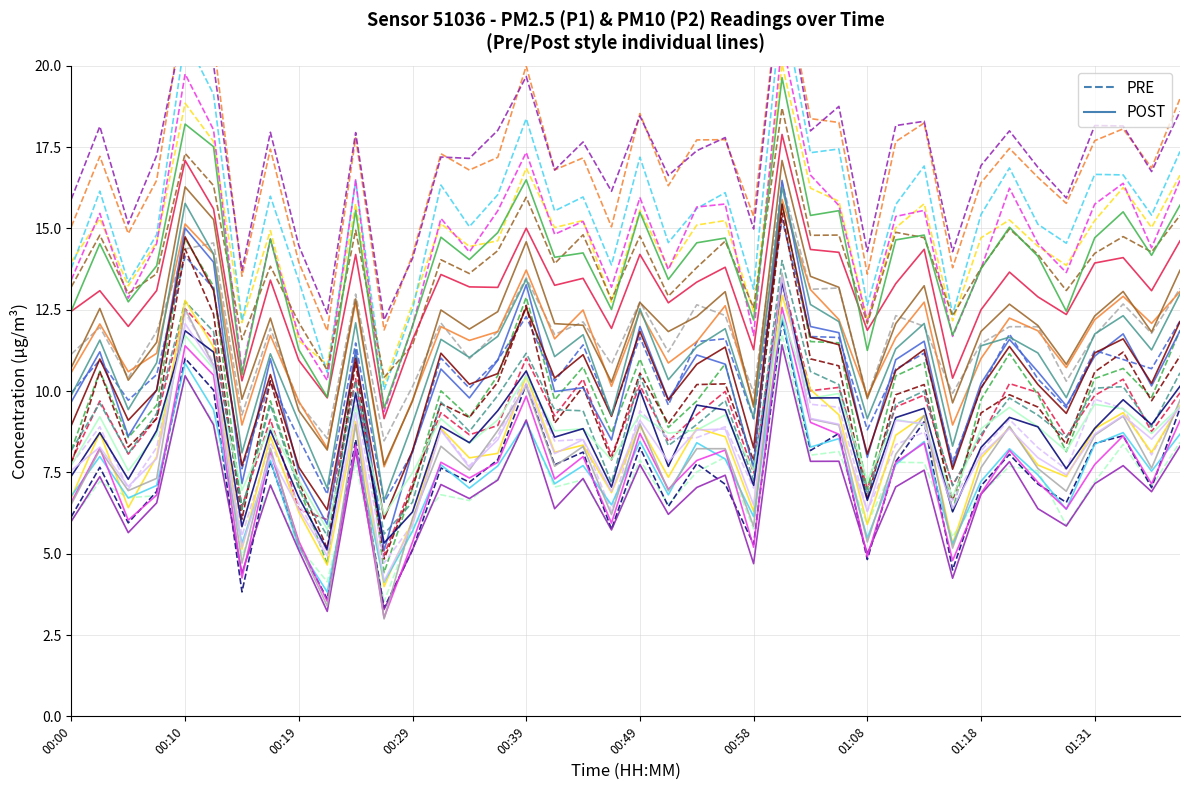

What is the average value of the PRE series?

9.1